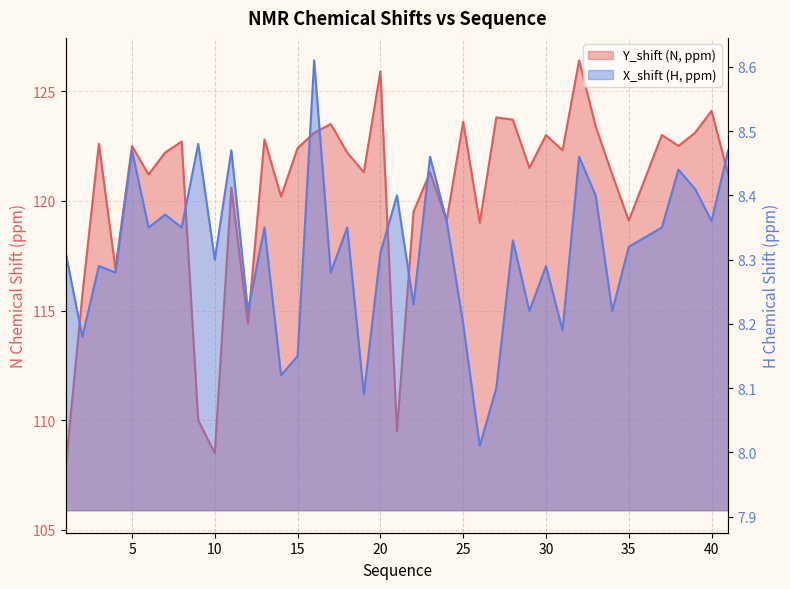

True or false: X_shift and Y_shift cross at least once.

False